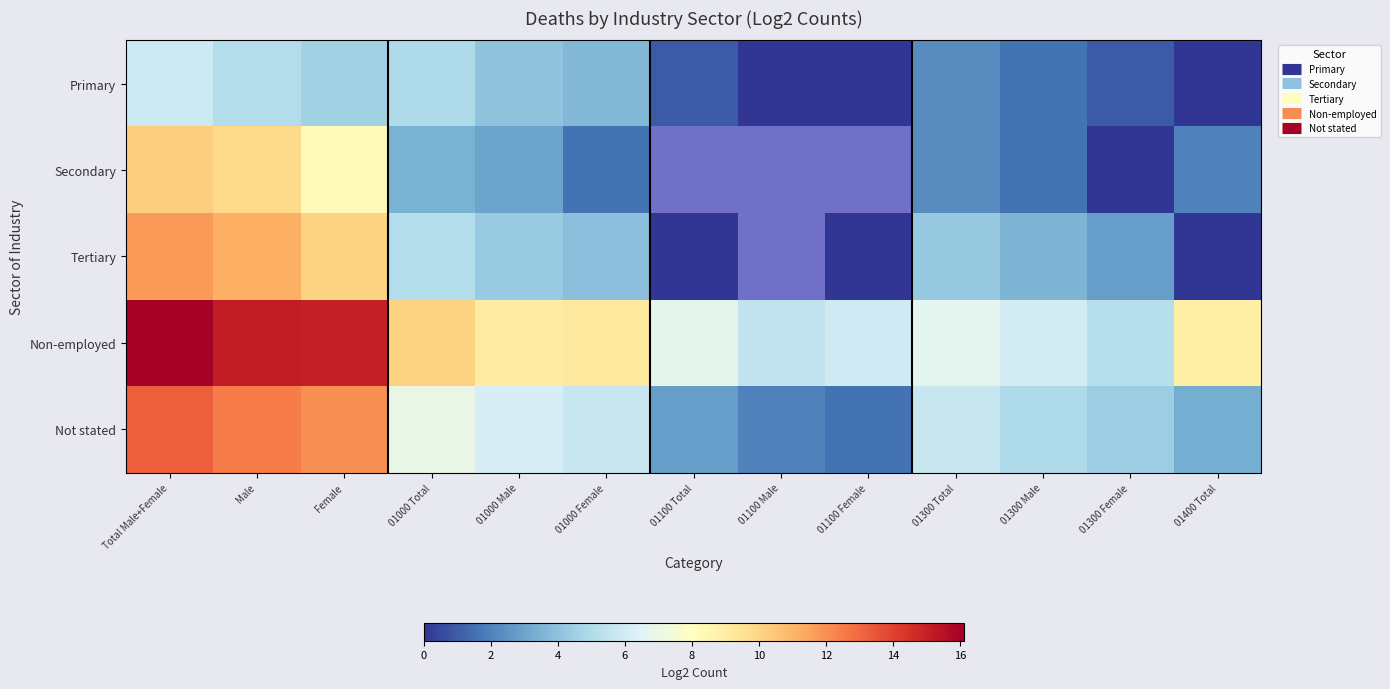

How many values in Secondary are above zero?

9